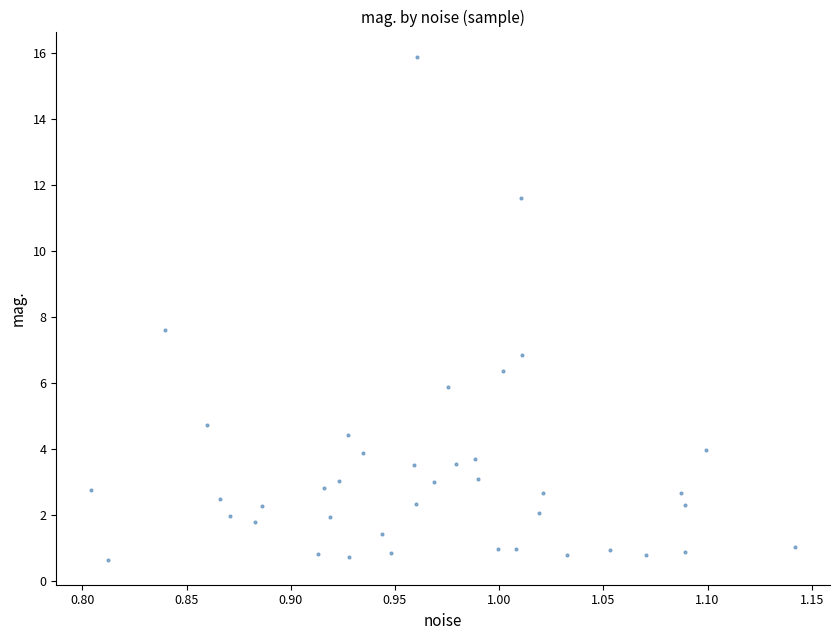

What Y value in the scatter plot is closest to 8?

7.6